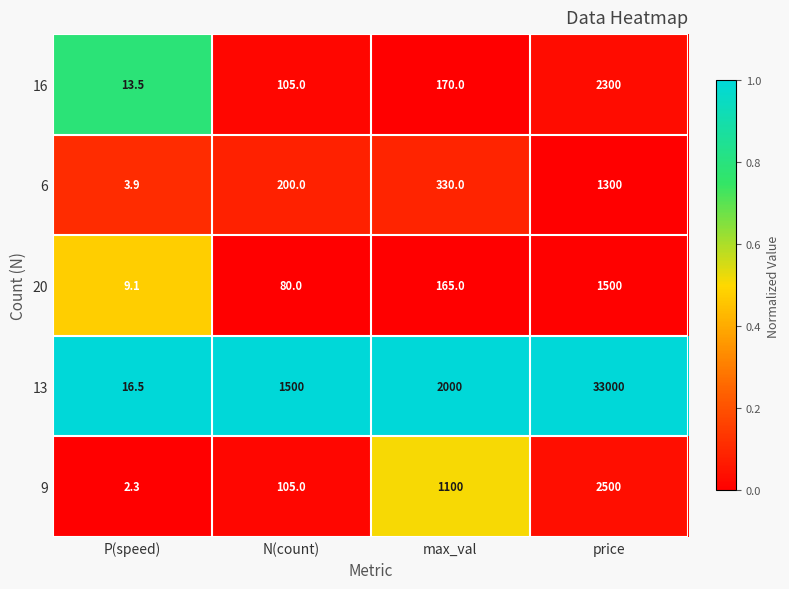

Which series has the largest total across all categories?

13